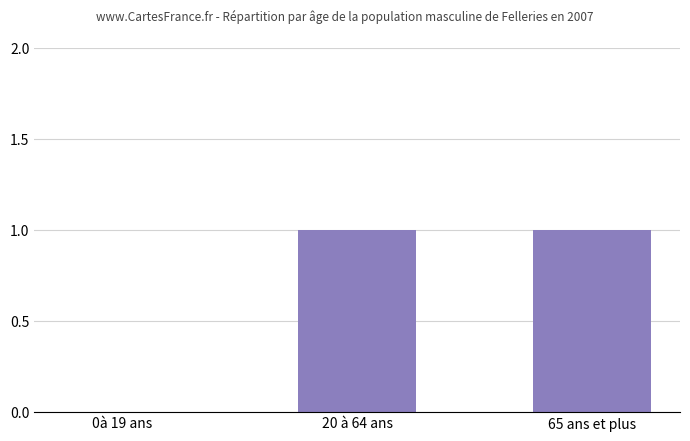

What is the change in value from 0à 19 ans to 65 ans et plus?

+1